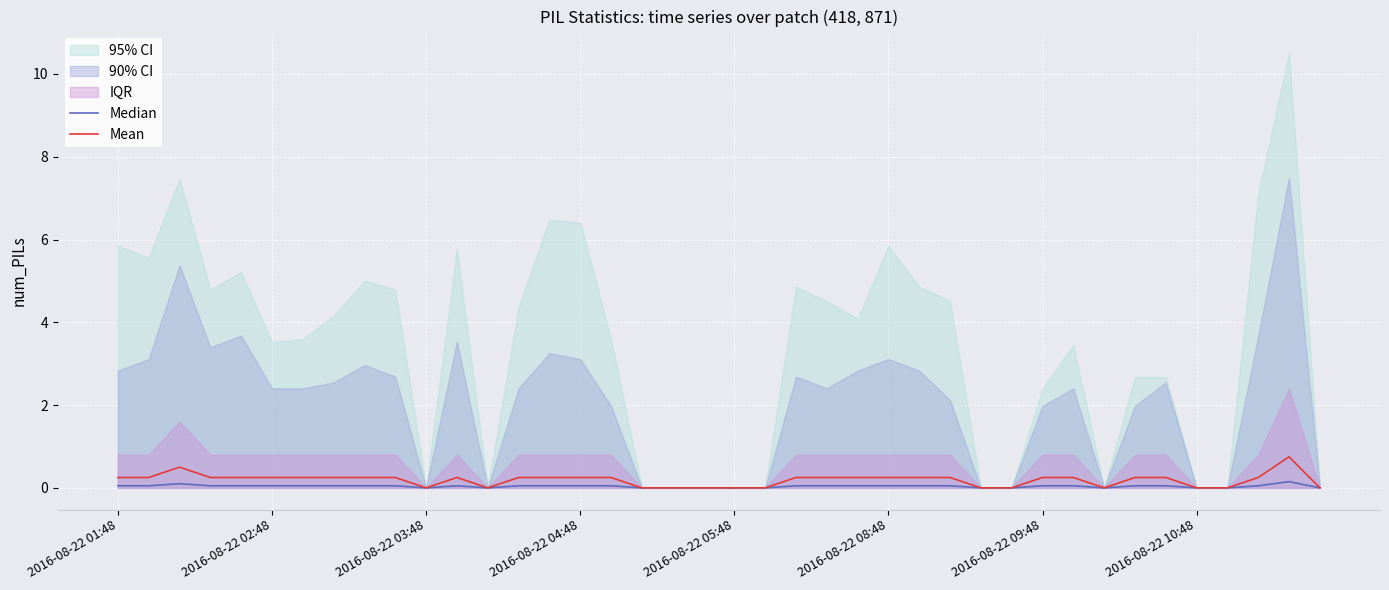

True or false: Median and Mean intersect in this chart.

False